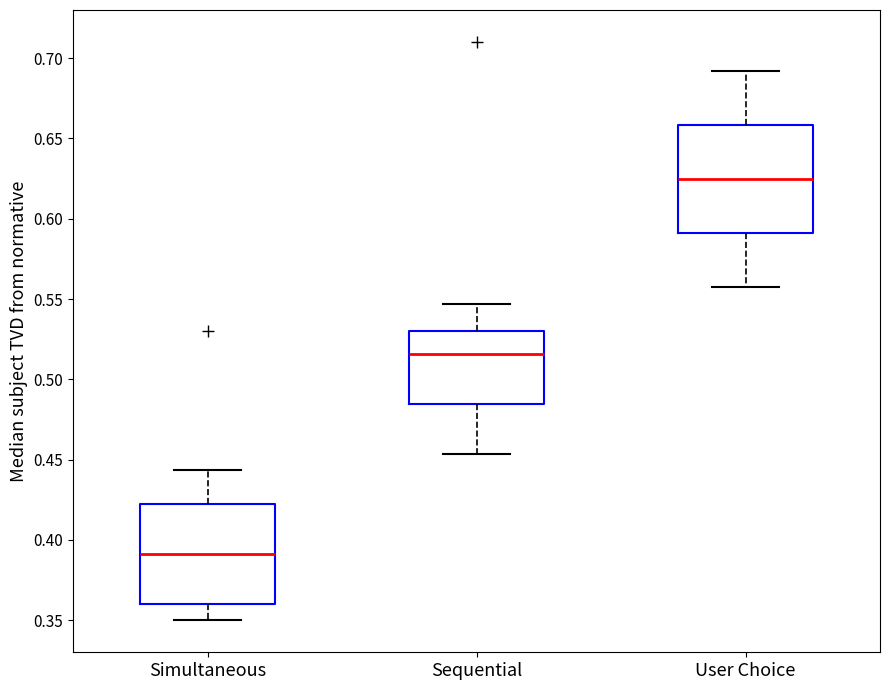

Which box's median line is the lowest?

Simultaneous